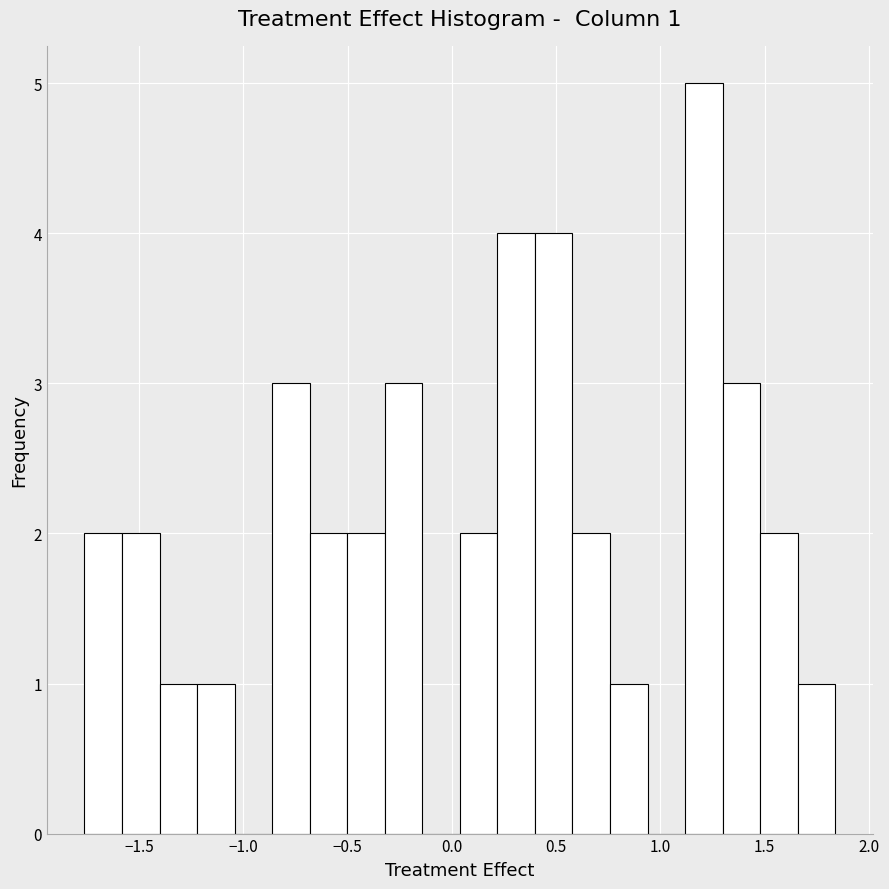

Around what value on the x-axis is the tallest bar? Give the approximate position of its centre, as read against the axis.

1.20